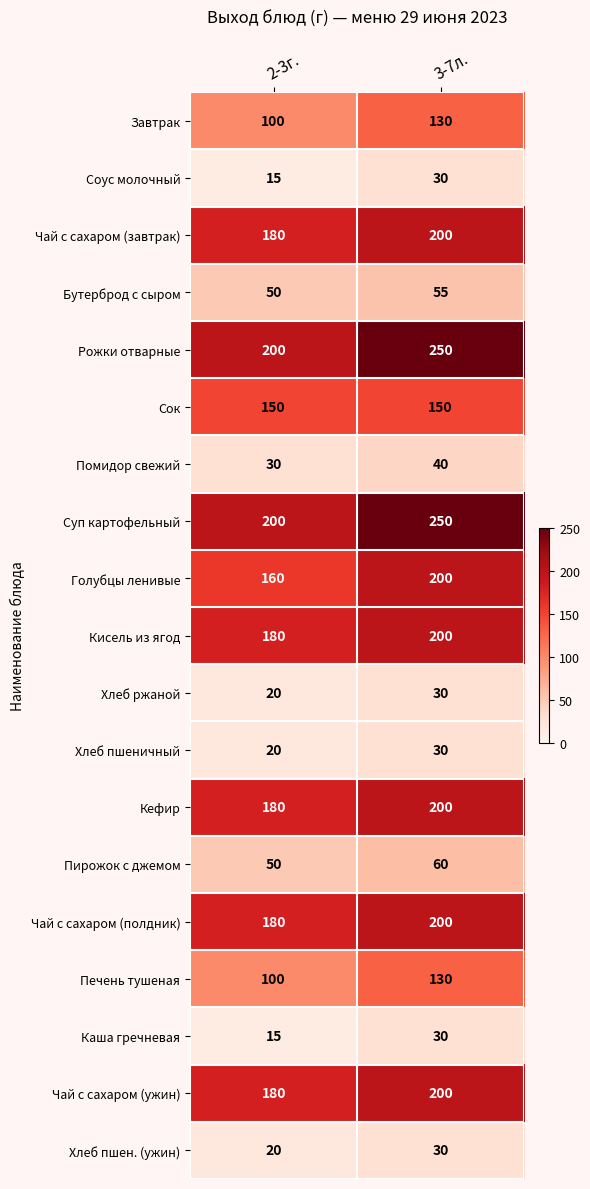

What is the total value across all series at 3-7л.?

2415